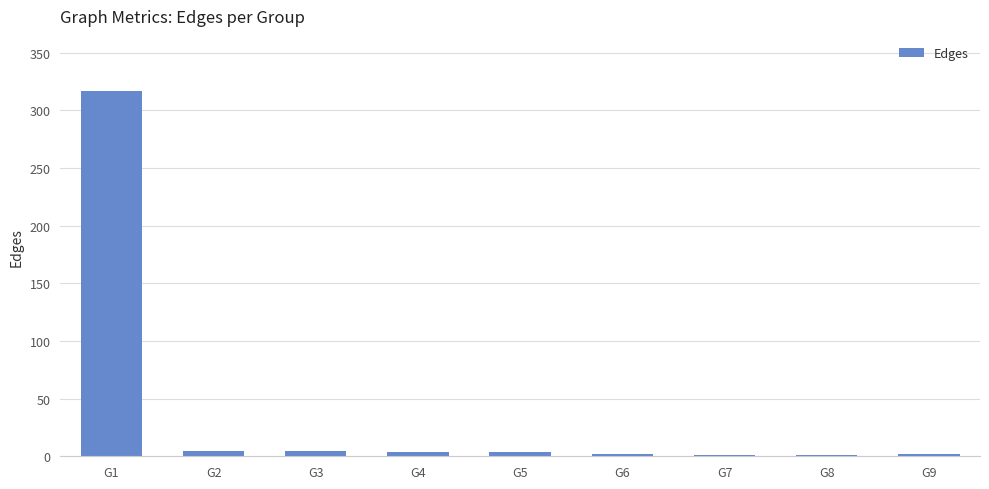

The chart shows a value of 2 at G9. True or false?

True